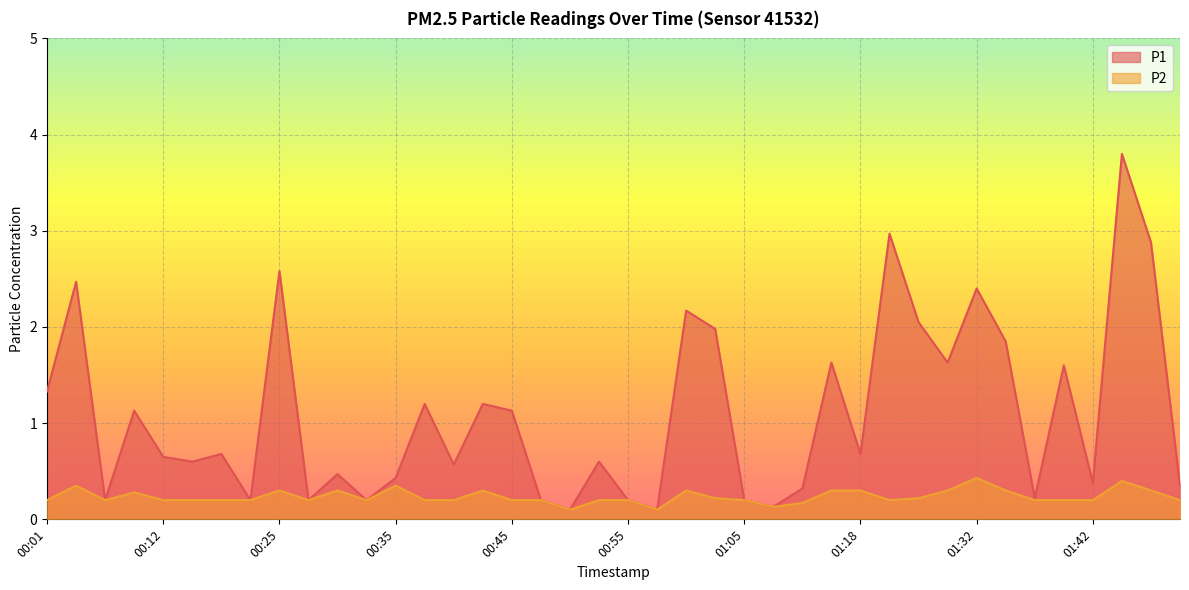

Where is P1 nearest to the value 1?

00:09